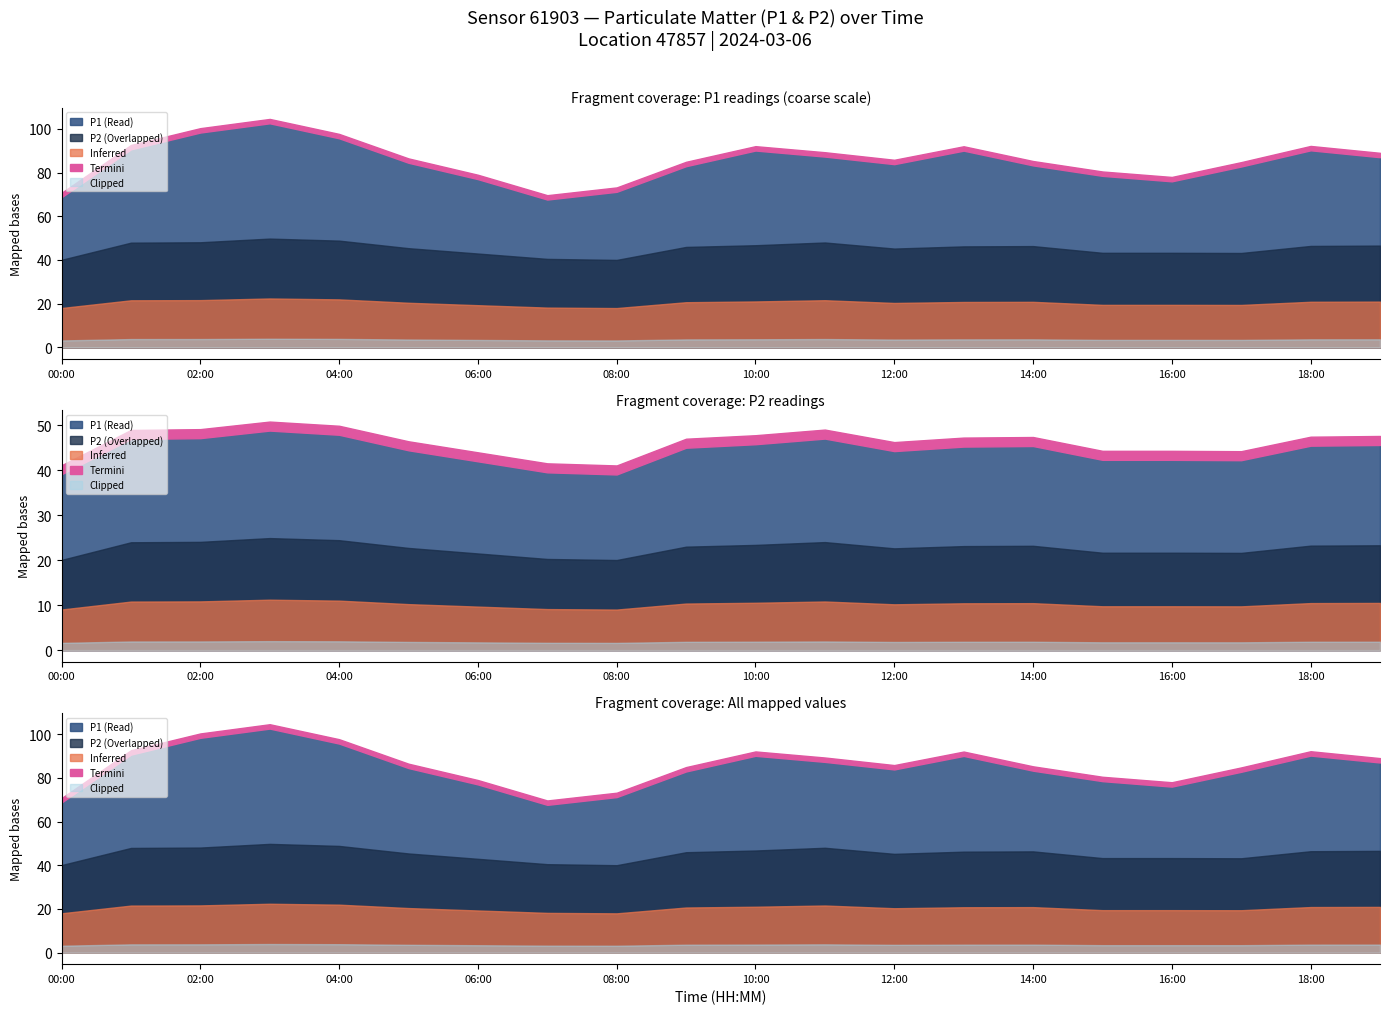

Which series changed the most between 04:00 and 10:00?

P1